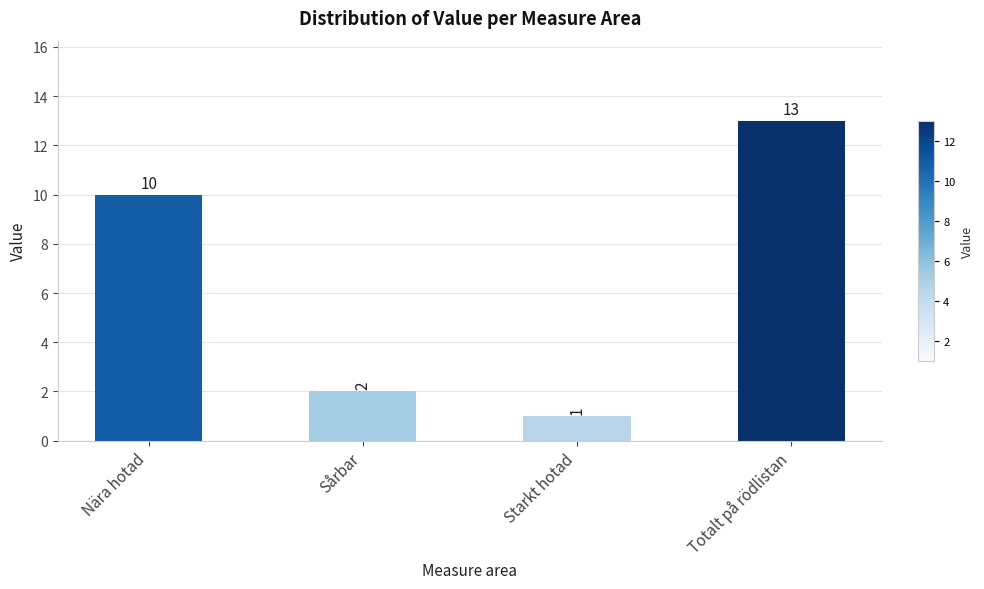

Are the bars horizontal?

No